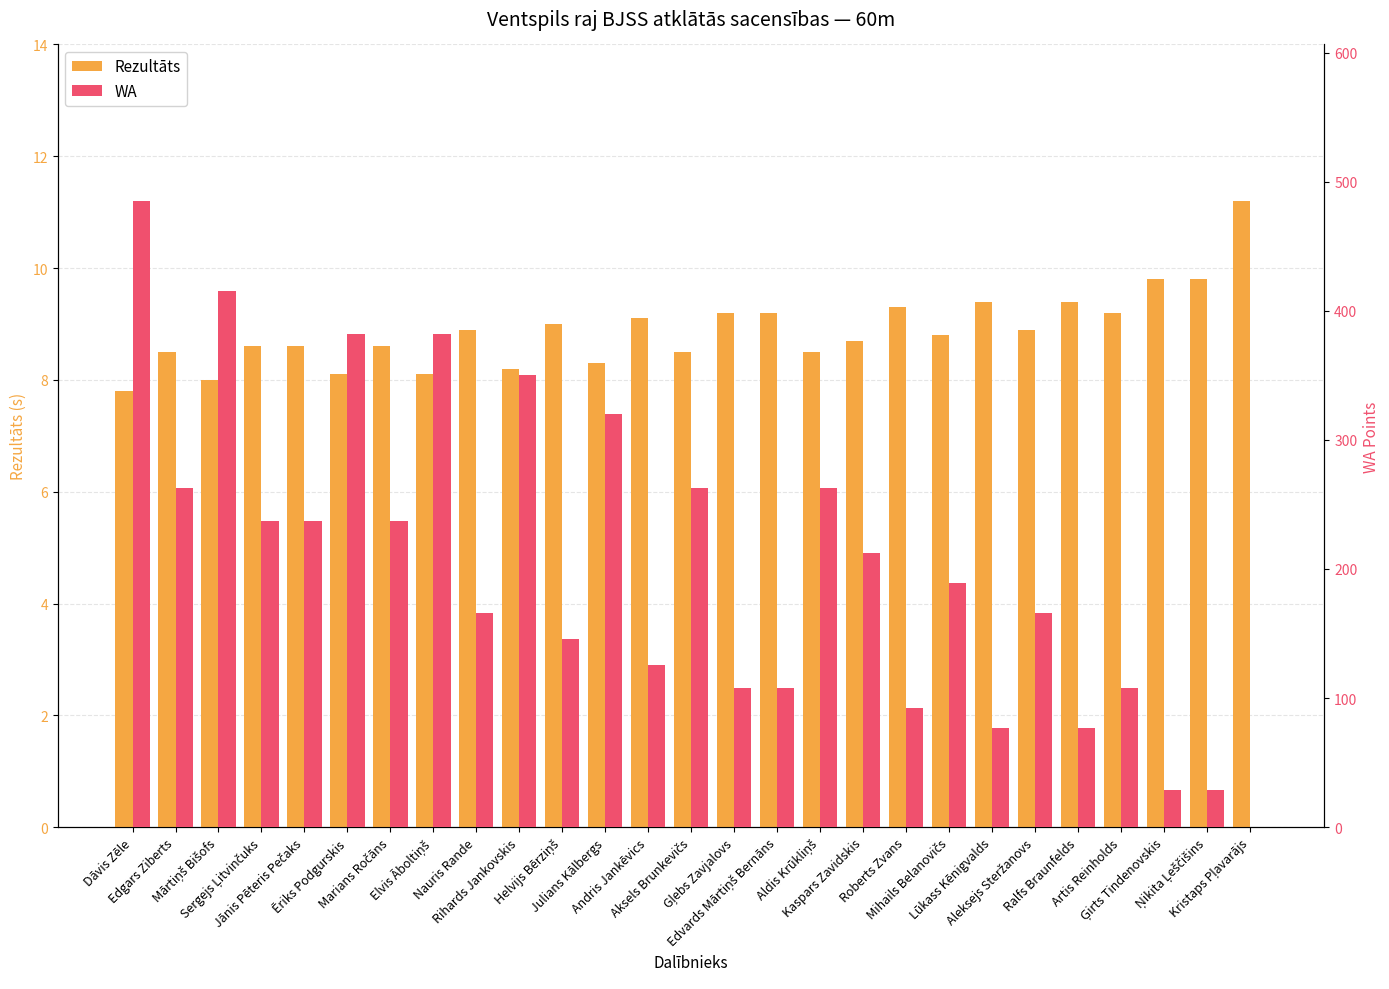

Where is Rezultāts nearest to the value 9?

Helvijs Bērziņš